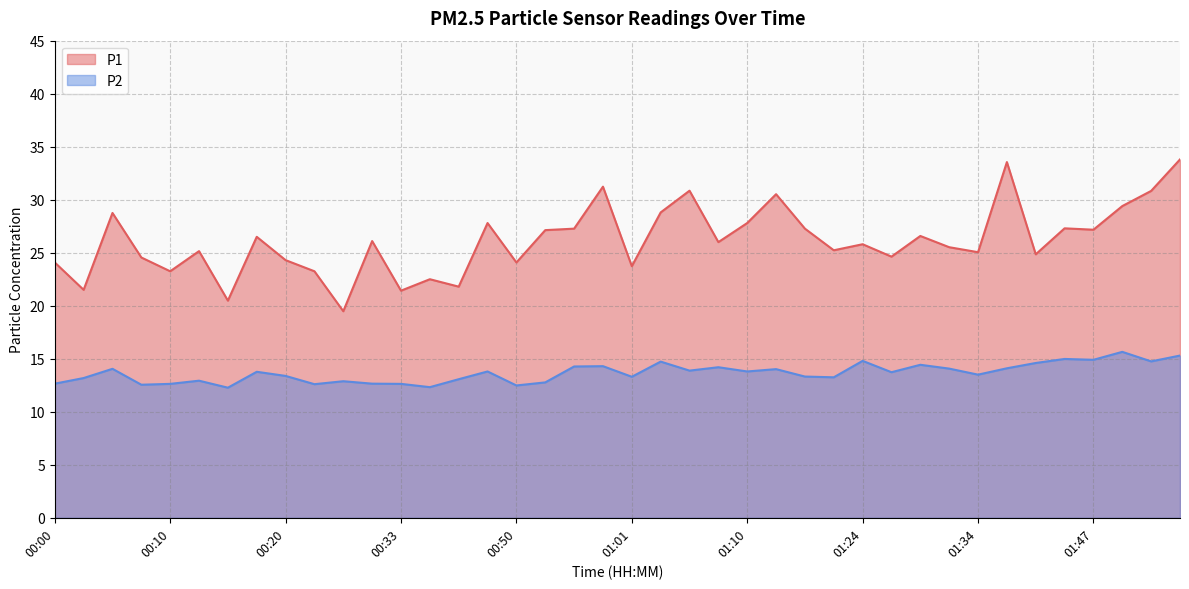

At which label does P2 reach its peak?

01:49